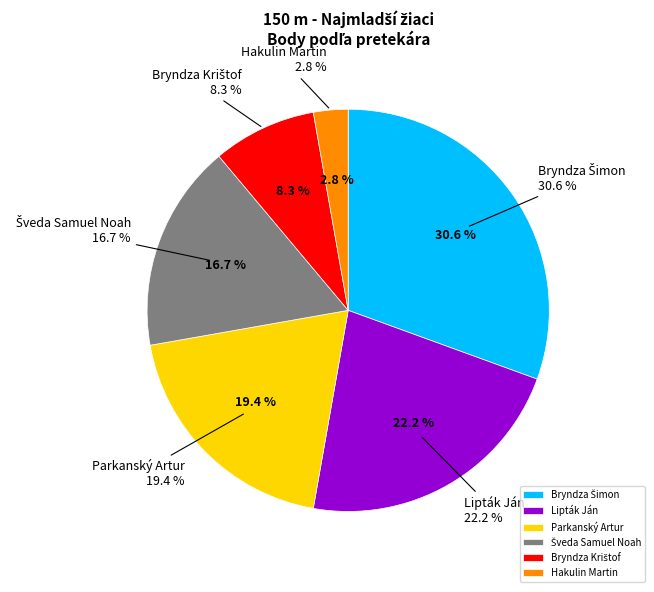

Count the number of slices in the pie.

6